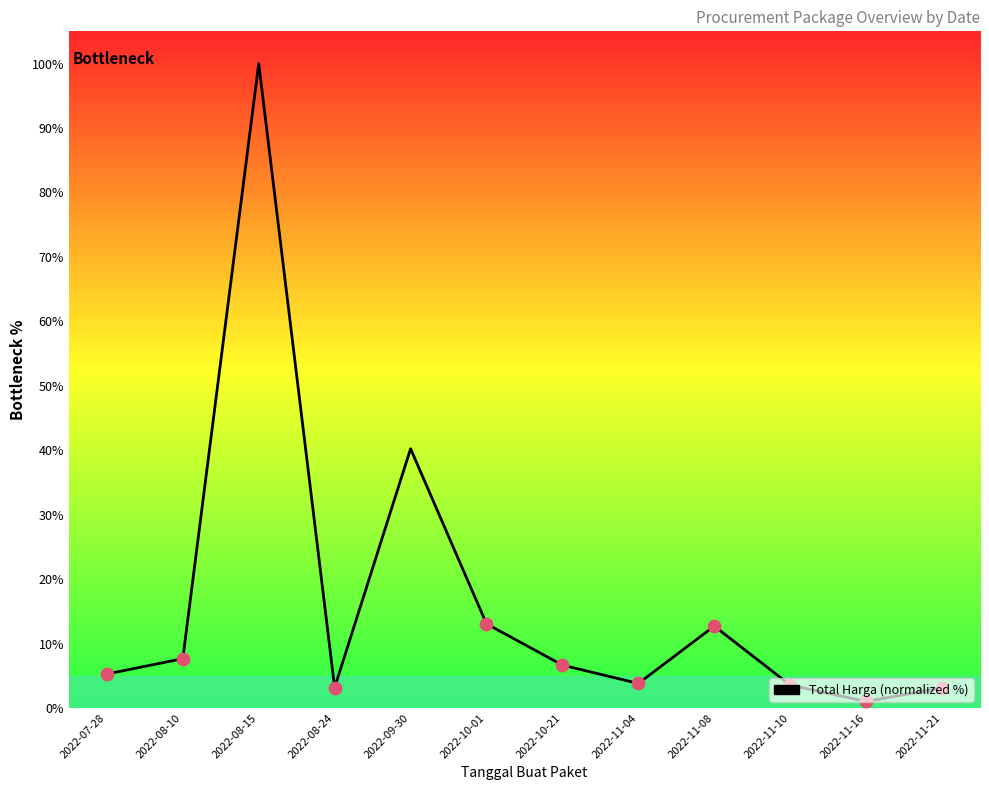

What is the ratio of the value at 2022-11-21 to the value at 2022-08-10?

0.4